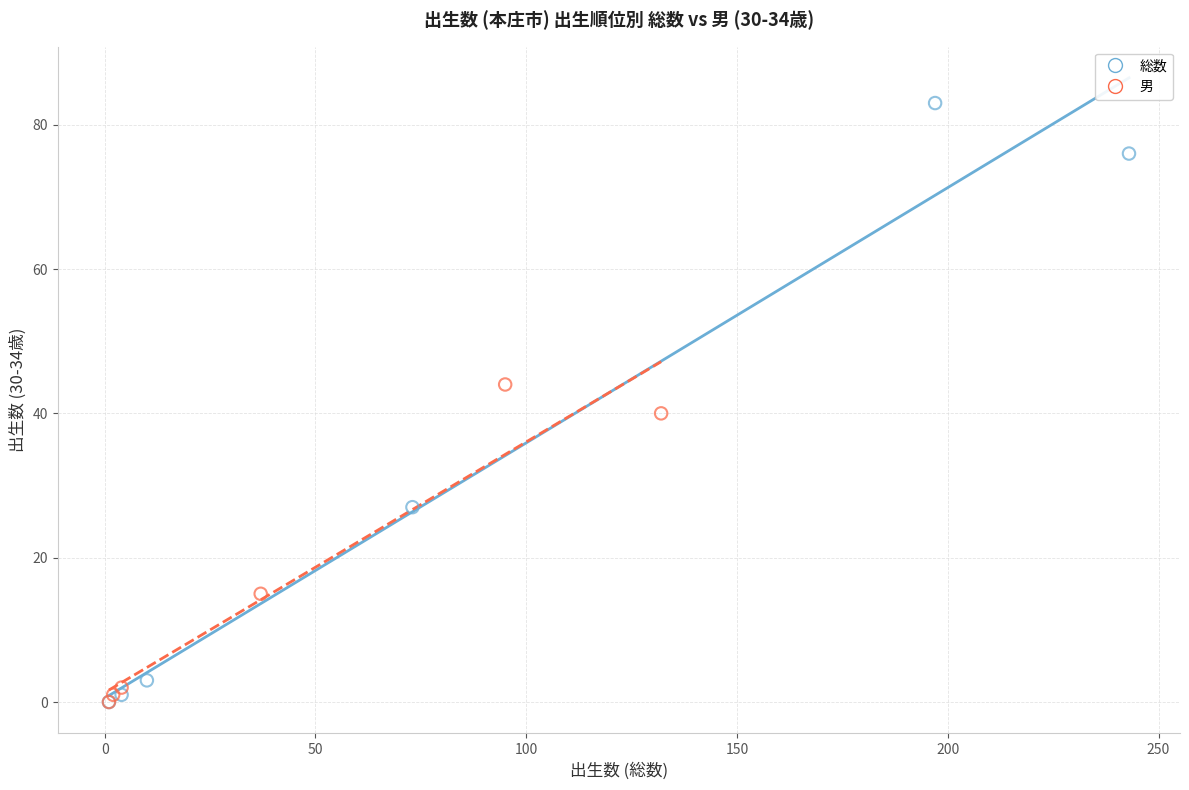

Which series contains the highest Y value?

総数